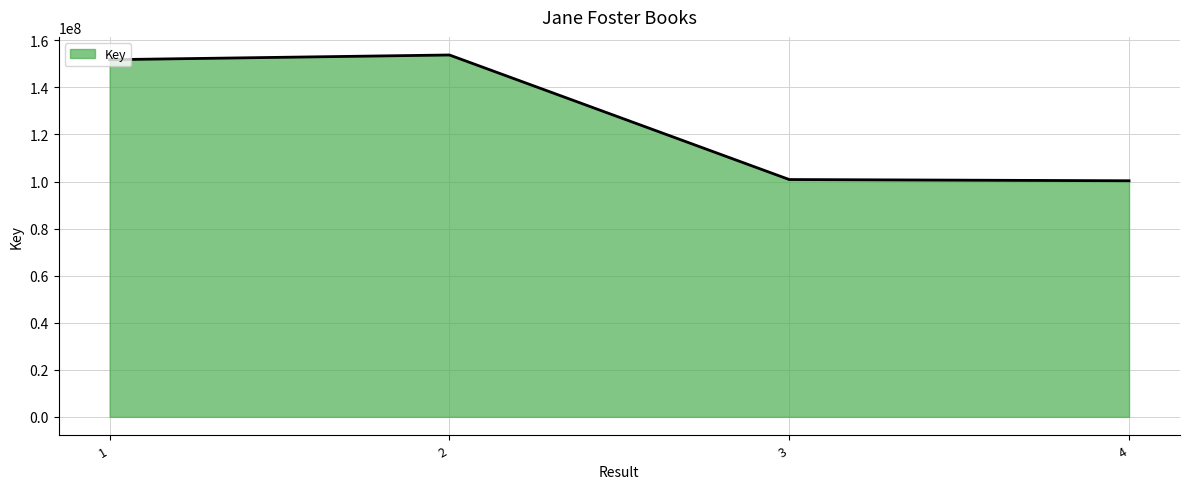

The value at 3 is 100862260. True or false?

True